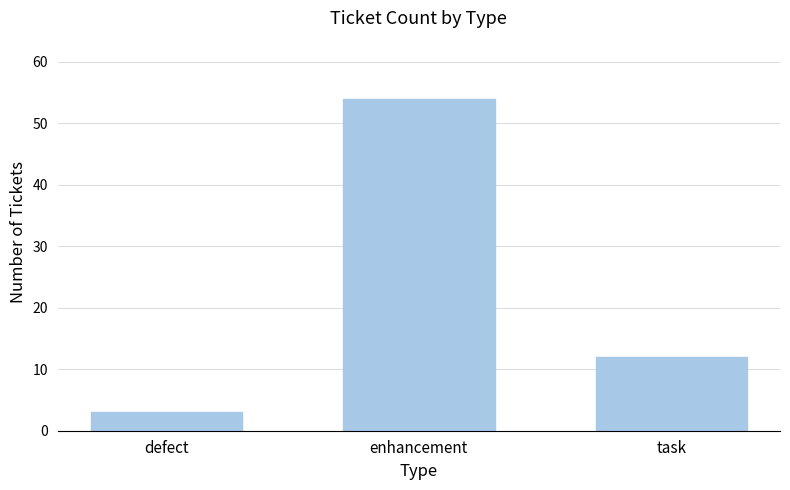

What is the greatest value displayed?

54